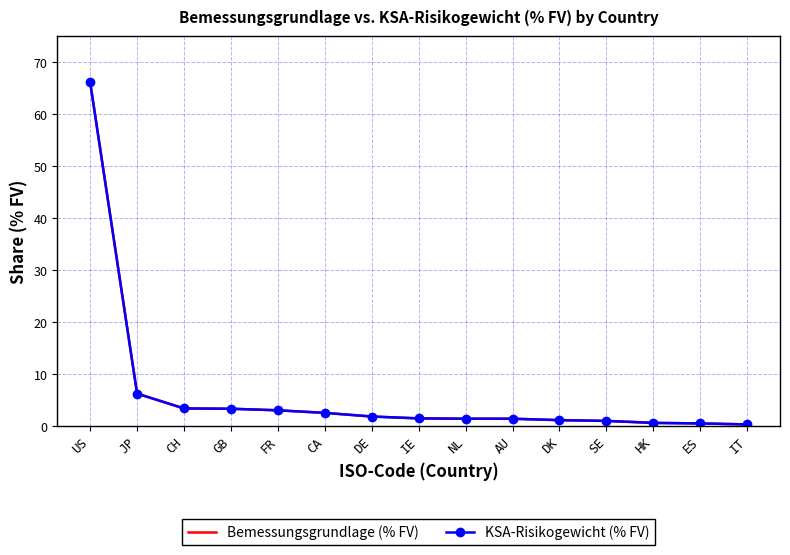

True or false: KSA-Risikogewicht (% FV) and Bemessungsgrundlage (% FV) intersect in this chart.

False